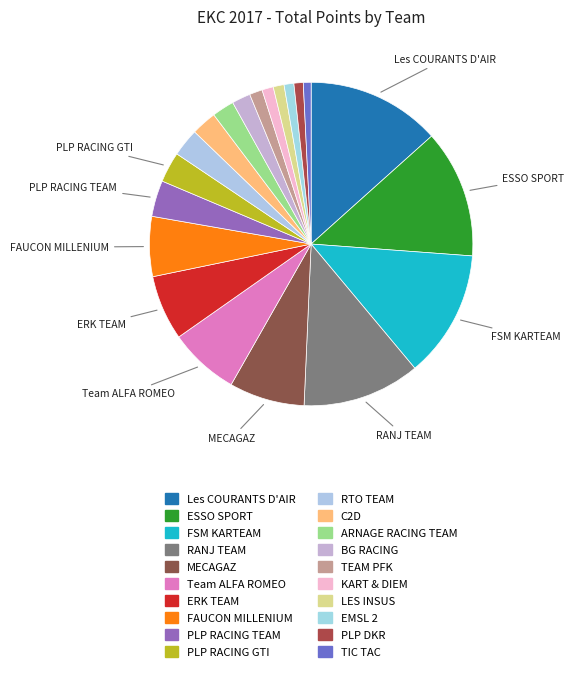

Does any single category account for the majority?

No